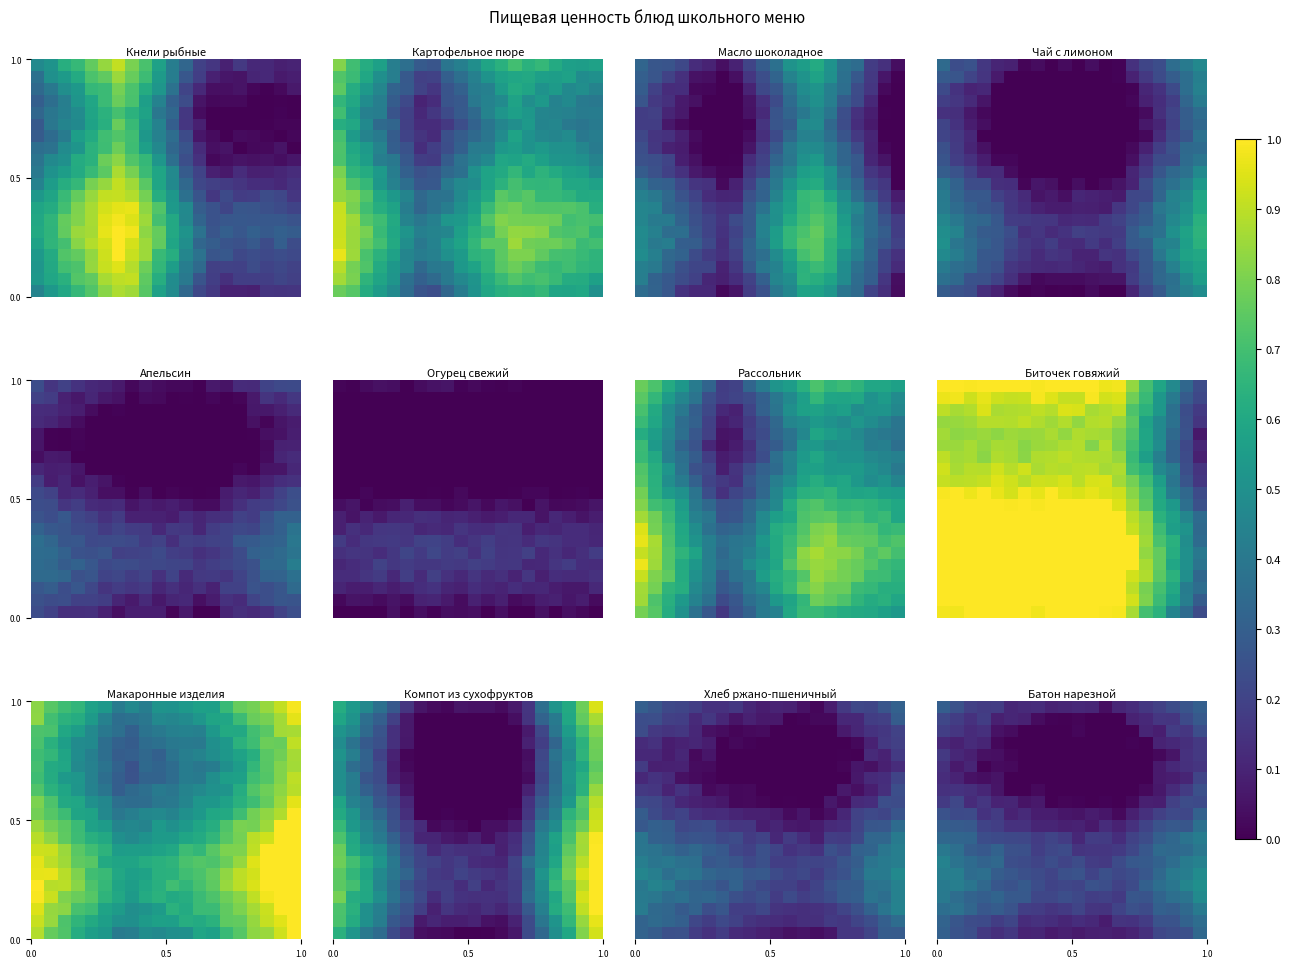

At which category is the sum across all series the highest?

19